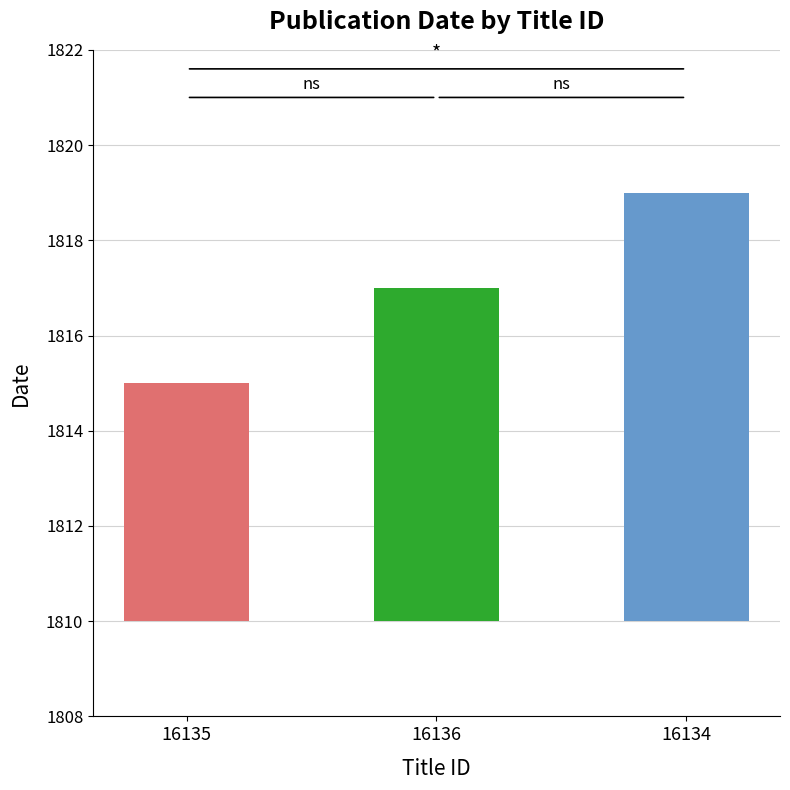

What is the ratio of the value at 16136 to the value at 16135?

1.0